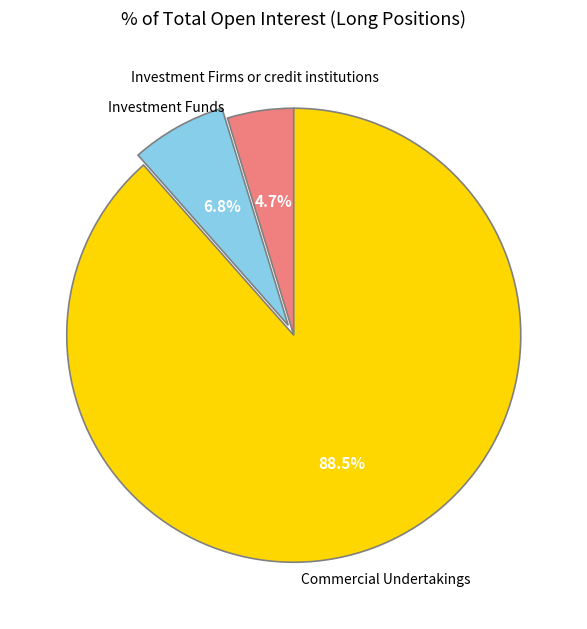

Do Investment Firms or credit institutions and Commercial Undertakings together represent more than half of the pie?

Yes